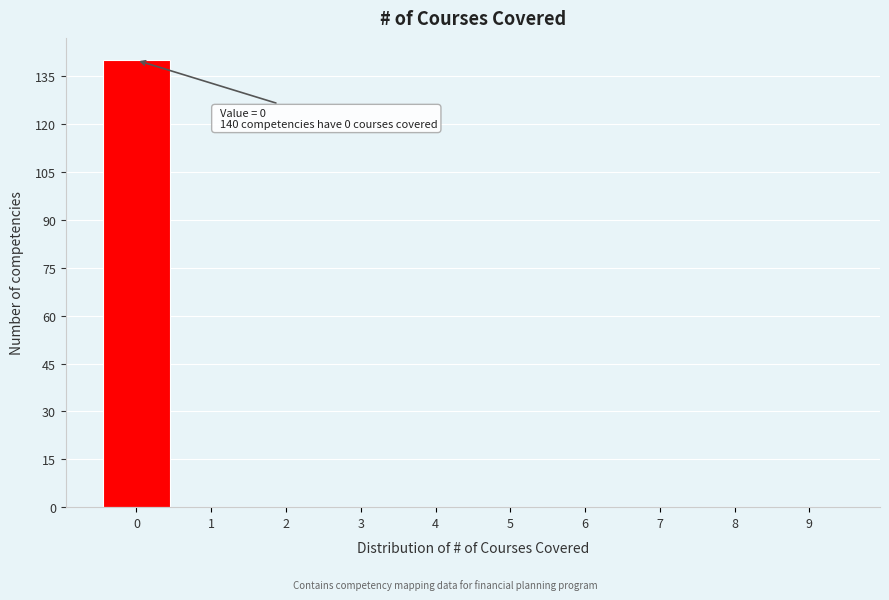

Reading right to left, list all the values displayed in this chart.

9=0	8=0	7=0	6=0	5=0	4=0	3=0	2=0	1=0	0=140